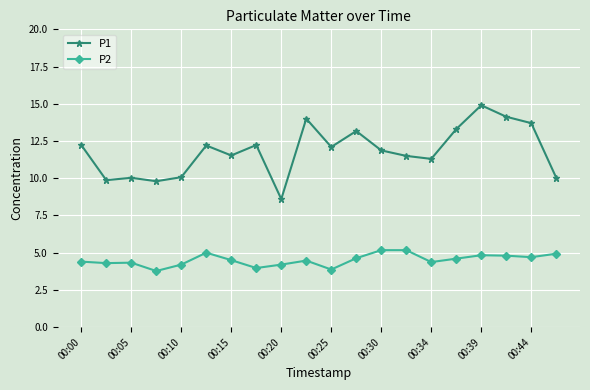

List the series in order of their peak value, lowest first.

P2, P1